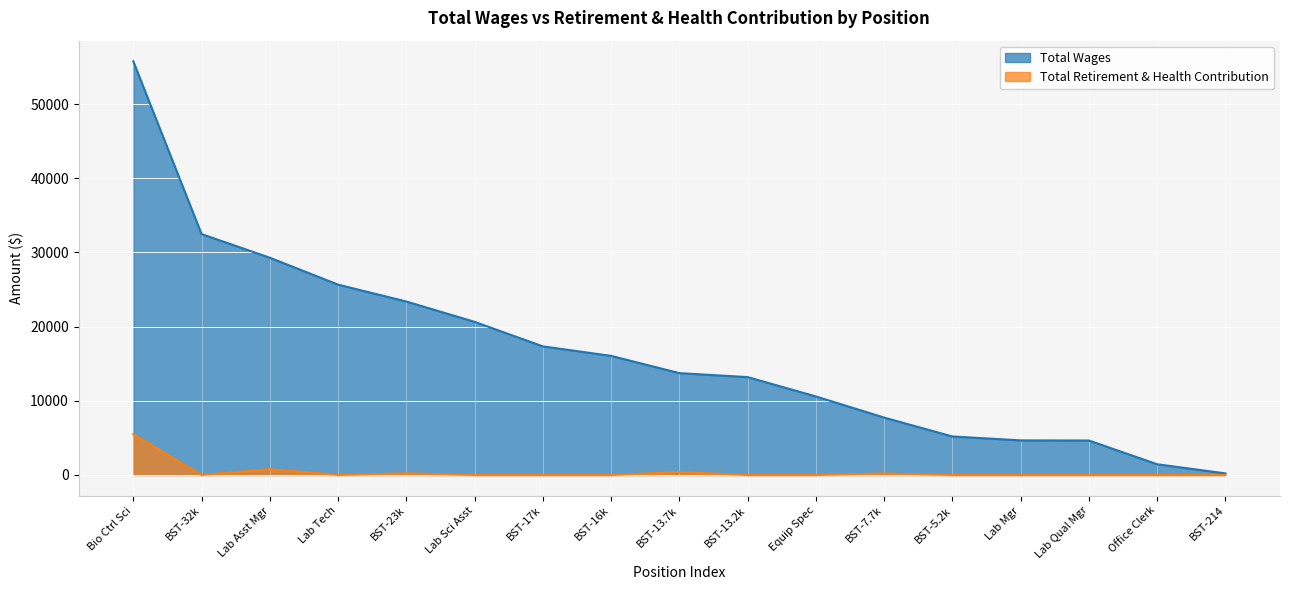

At which category does Total Retirement & Health Contribution reach its first local valley?

BST-32k